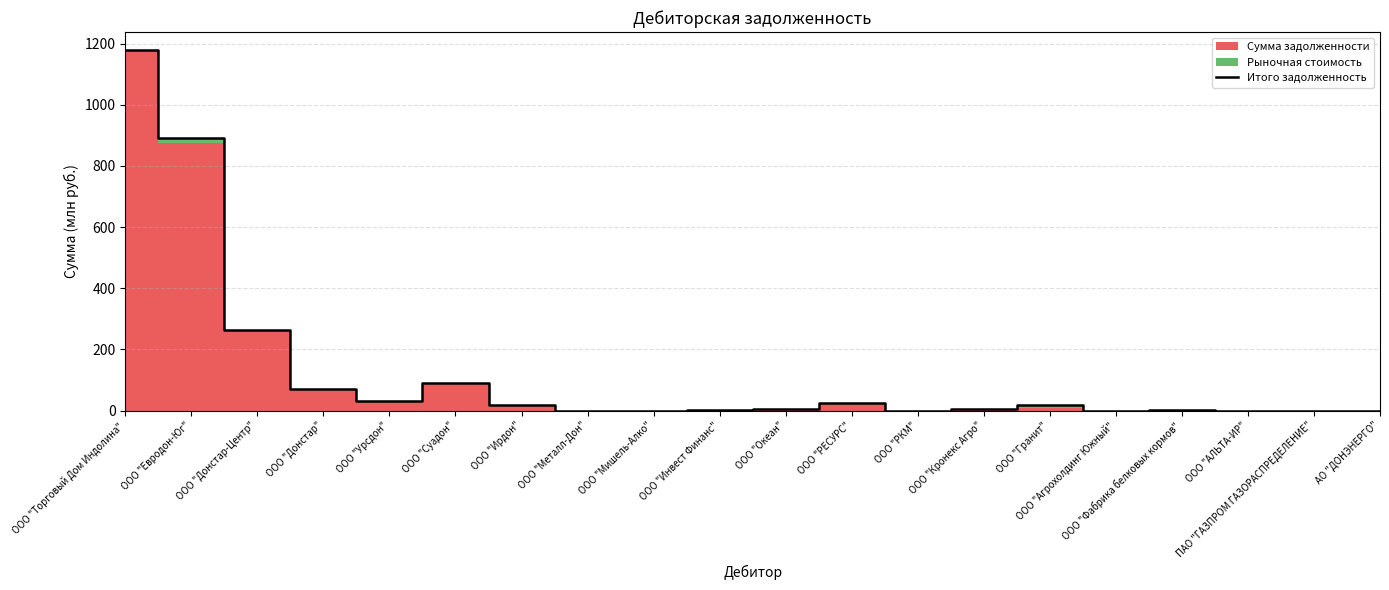

Reading left to right, transcribe all the data shown in this chart.

ООО "Торговый Дом Индолина"=1178.8	ООО "Евродон-Юг"=891.0	ООО "Донстар-Центр"=264.4	ООО "Донстар"=71.4	ООО "Урсдон"=30.8	ООО "Суадон"=90.6	ООО "Ирдон"=18.1	ООО "Металл-Дон"=0.2	ООО "Мишель-Алко"=0.1	ООО "Инвест Финанс"=0.5	ООО "Океан"=3.6	ООО "РЕСУРС"=23.3	ООО "РКМ"=0.1	ООО "Кронекс Агро"=6.7	ООО "Гранит"=18.9	ООО "Агрохолдинг Южный"=0.0	ООО "Фабрика белковых кормов"=2.6	ООО "АЛЬТА-ИР"=0.1	ПАО "ГАЗПРОМ ГАЗОРАСПРЕДЕЛЕНИЕ"=0.1	АО "ДОНЭНЕРГО"=0.2